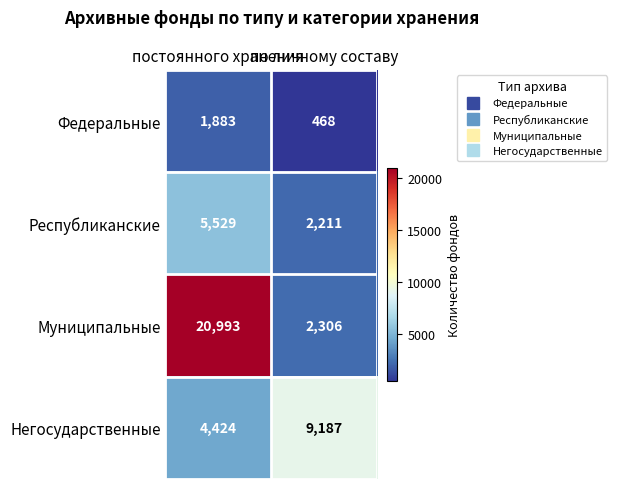

At по личному составу, list the series in order from smallest to largest.

Федеральные, Республиканские, Муниципальные, Негосударственные